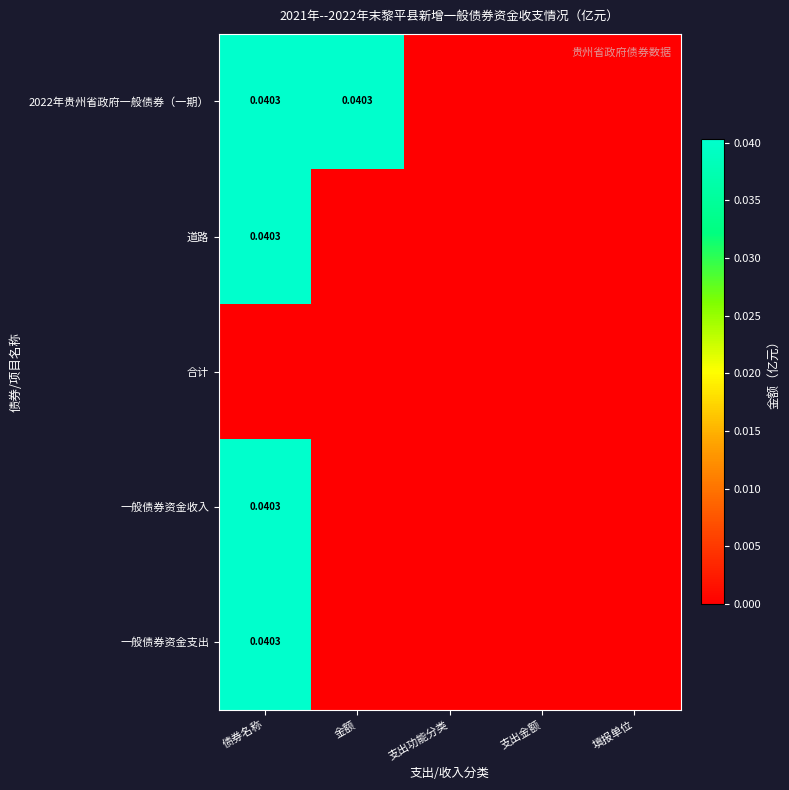

Between 支出功能分类 and 支出金额, which is larger?

支出功能分类